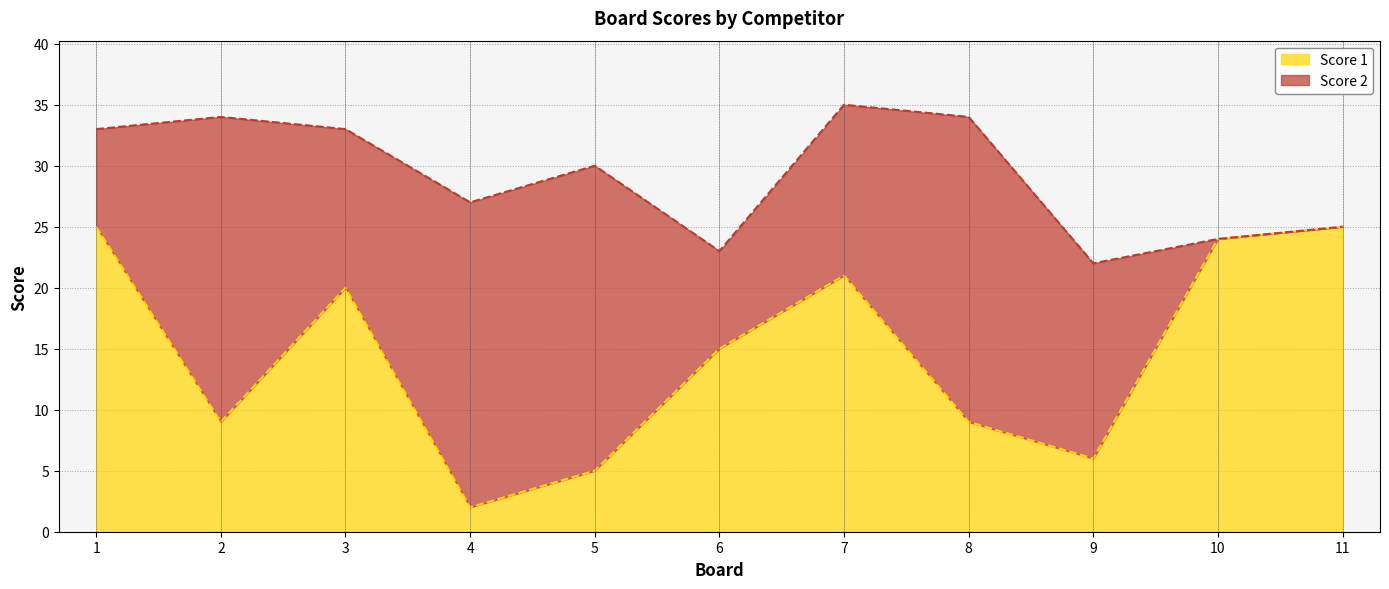

How many lines are shown in the chart?

2